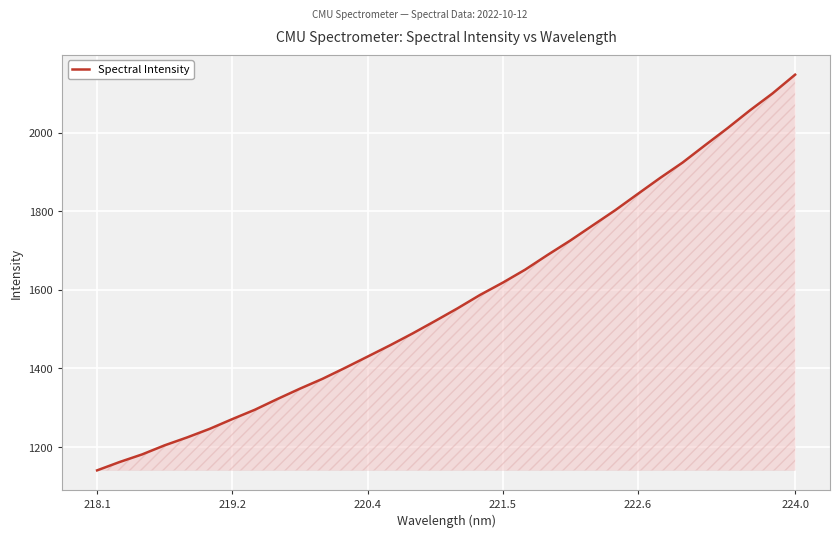

What is the sum of all values?

50396.8